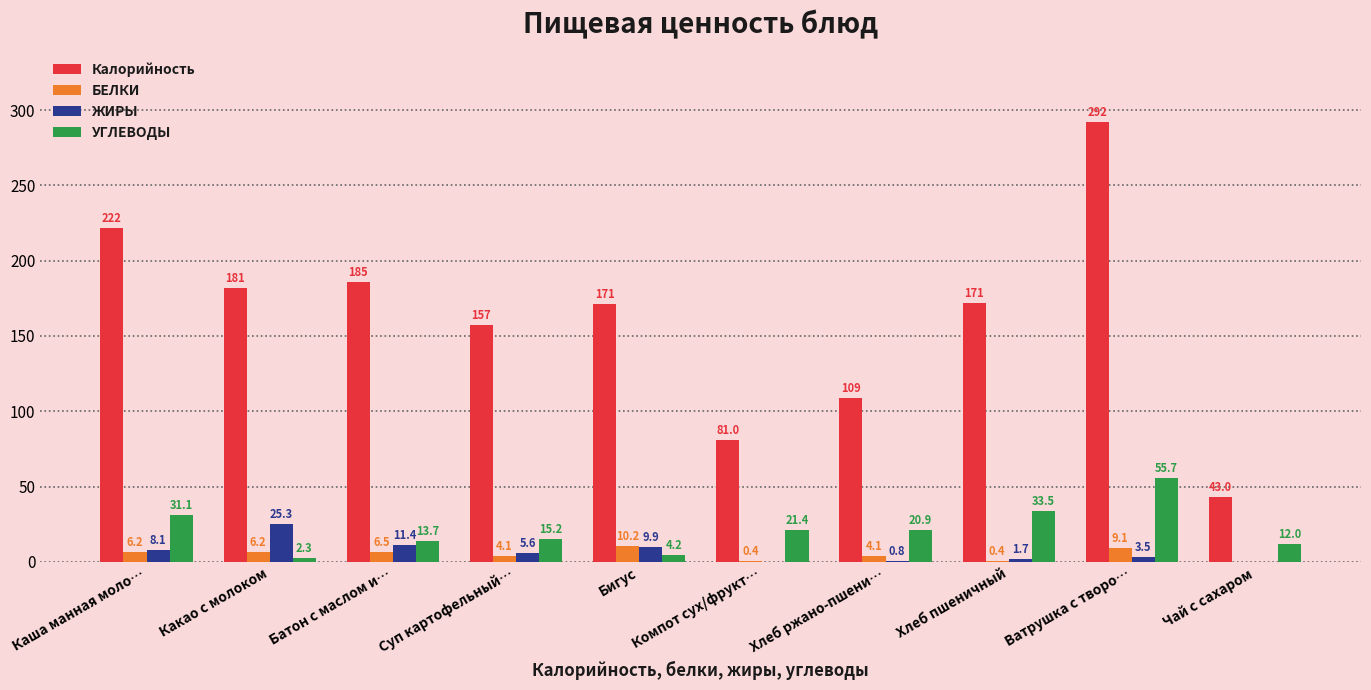

What is the maximum value shown in the chart?

292.1